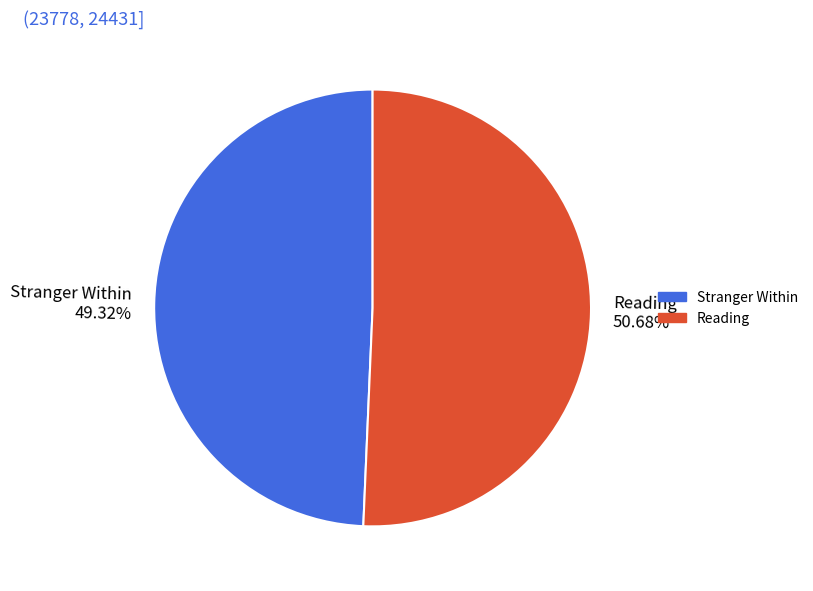

Does Reading account for over 50% of the chart?

Yes